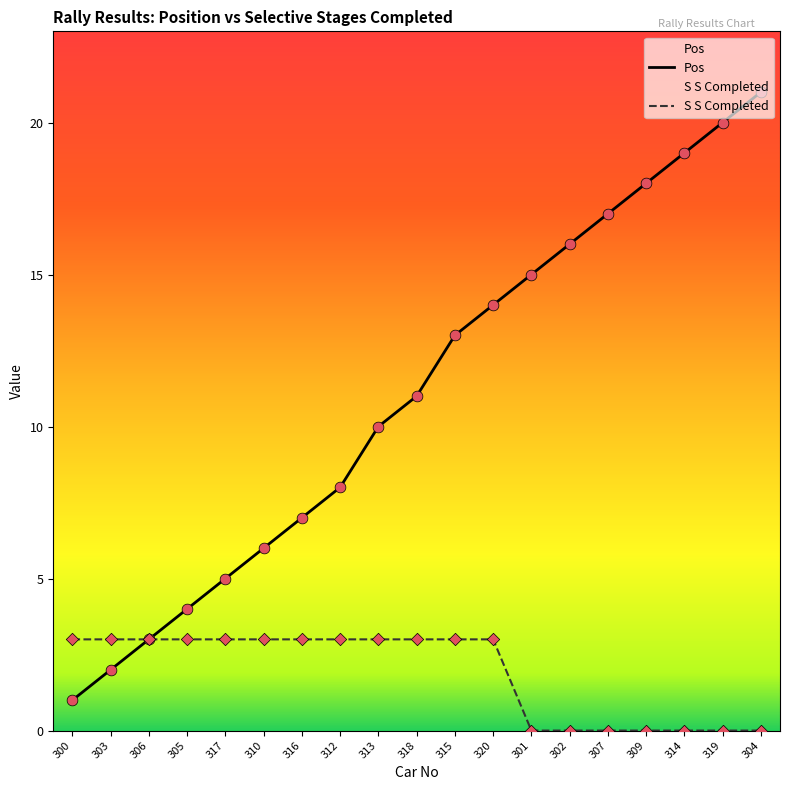

At how many categories does at least one series exceed 7?

12